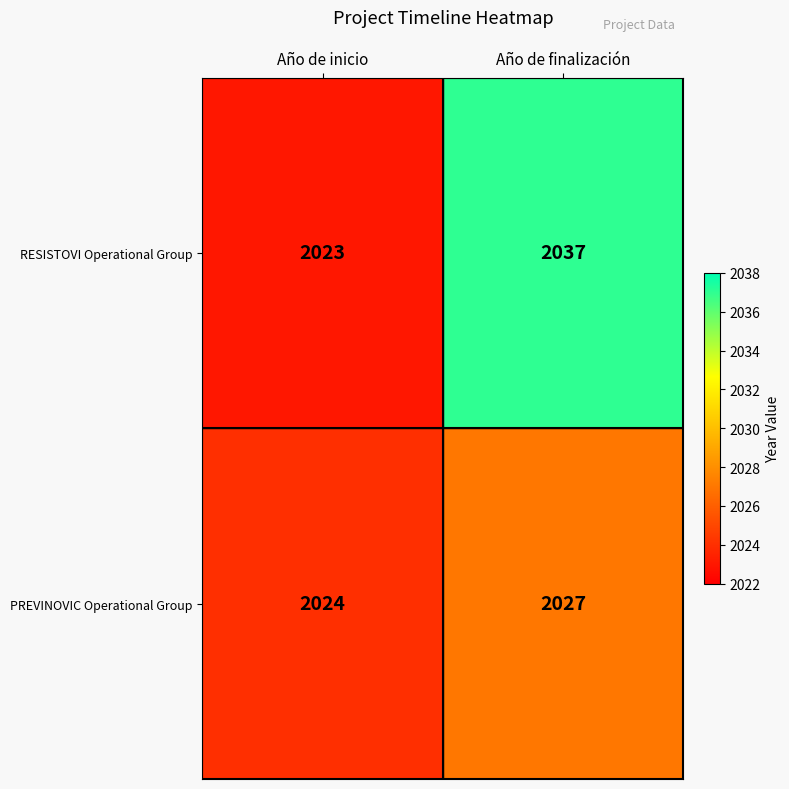

Between Año de inicio and Año de finalización, which series saw the biggest shift?

RESISTOVI Operational Group